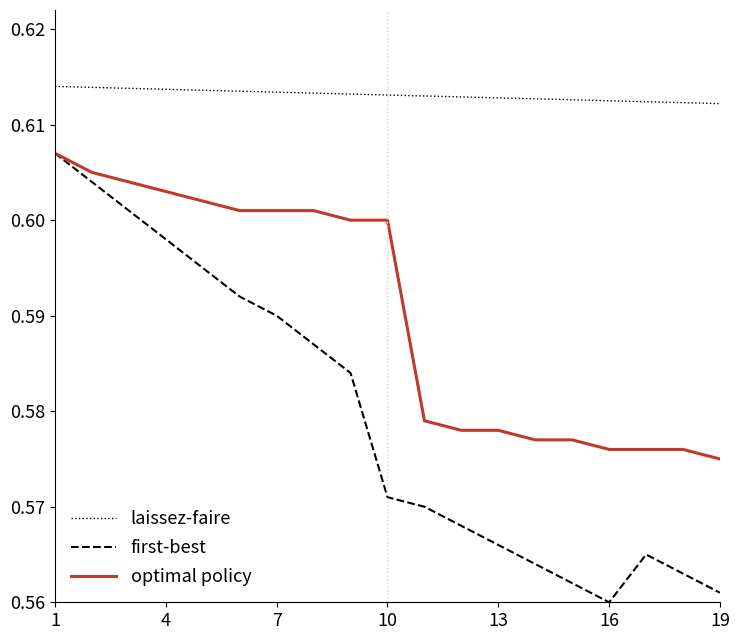

True or false: laissez-faire and first-best cross at least once.

False